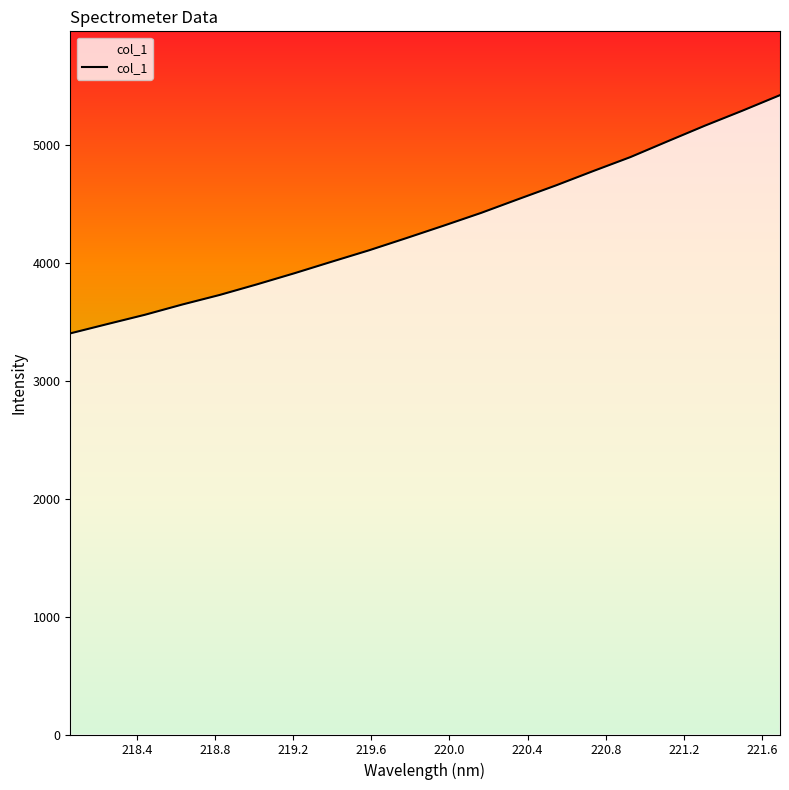

What is the difference between the maximum and minimum values?

2019.0